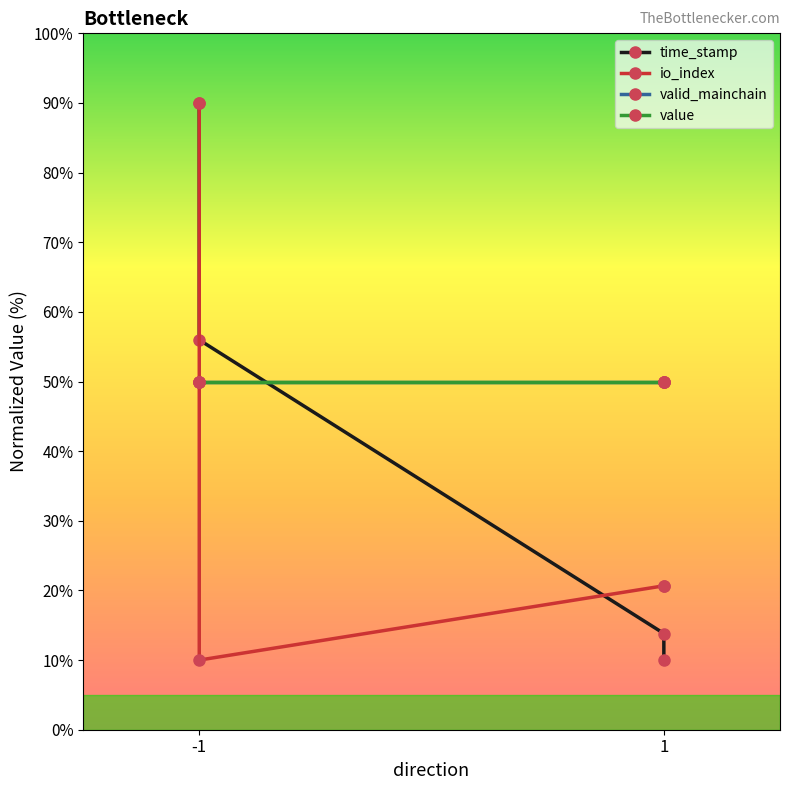

Where is the first local minimum for io_index?

-1